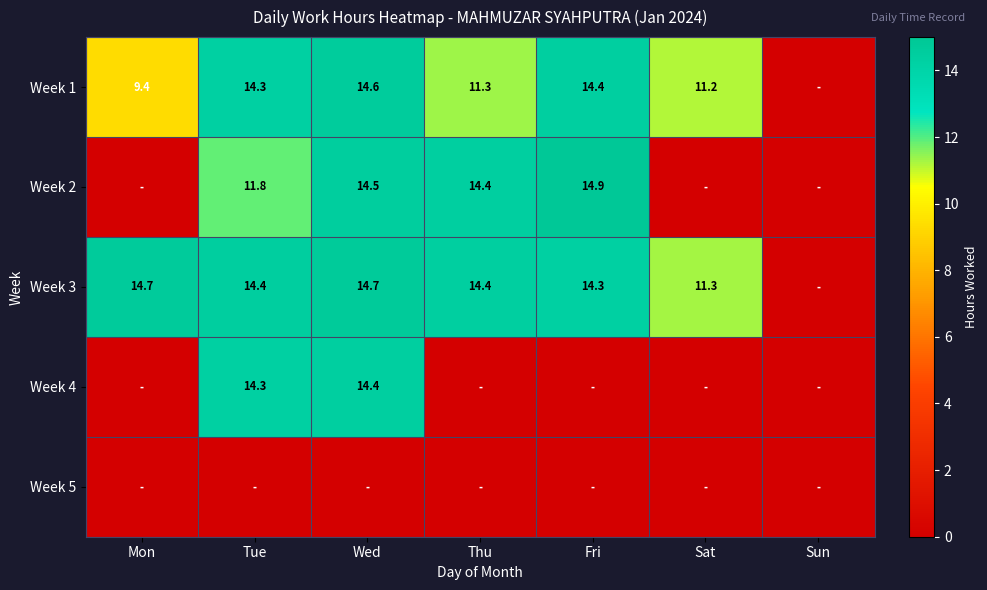

Is it true that Week 3 equals 14.3 at Fri?

True